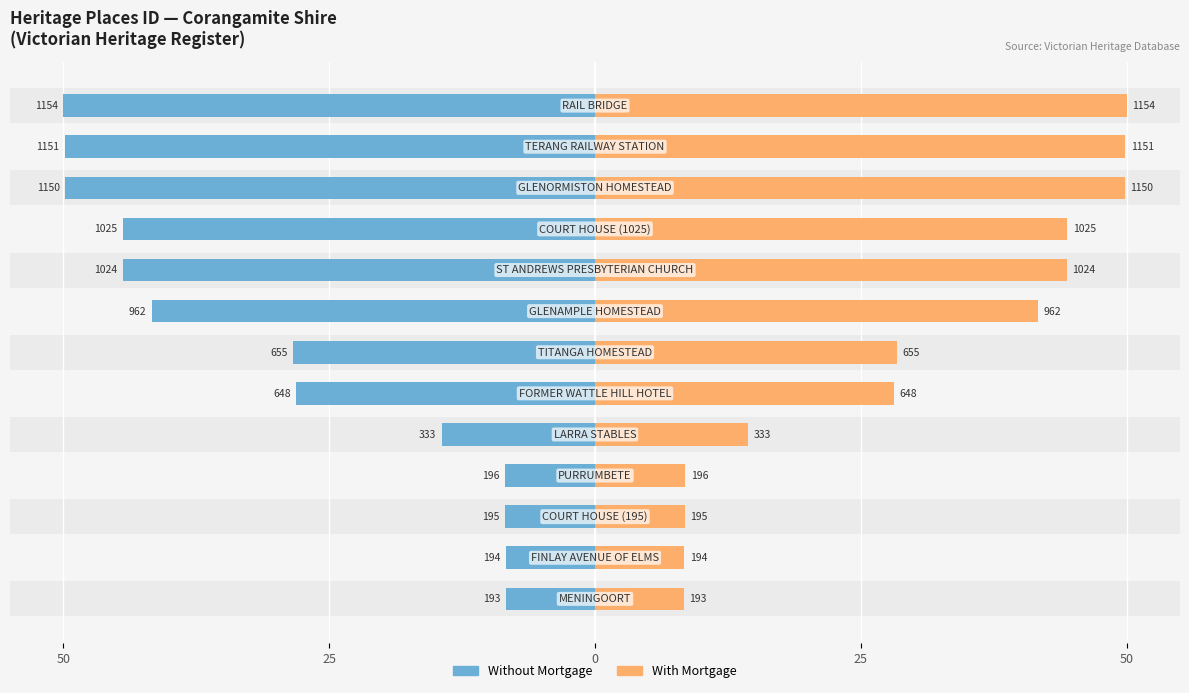

Reading left to right, transcribe all the data shown in this chart.

Without Mortgage: -8.4	-8.4	-8.4	-8.5	-14.4	-28.1	-28.4	-41.7	-44.4	-44.4	-49.8	-49.9	-50.0
With Mortgage: 8.4	8.4	8.4	8.5	14.4	28.1	28.4	41.7	44.4	44.4	49.8	49.9	50.0